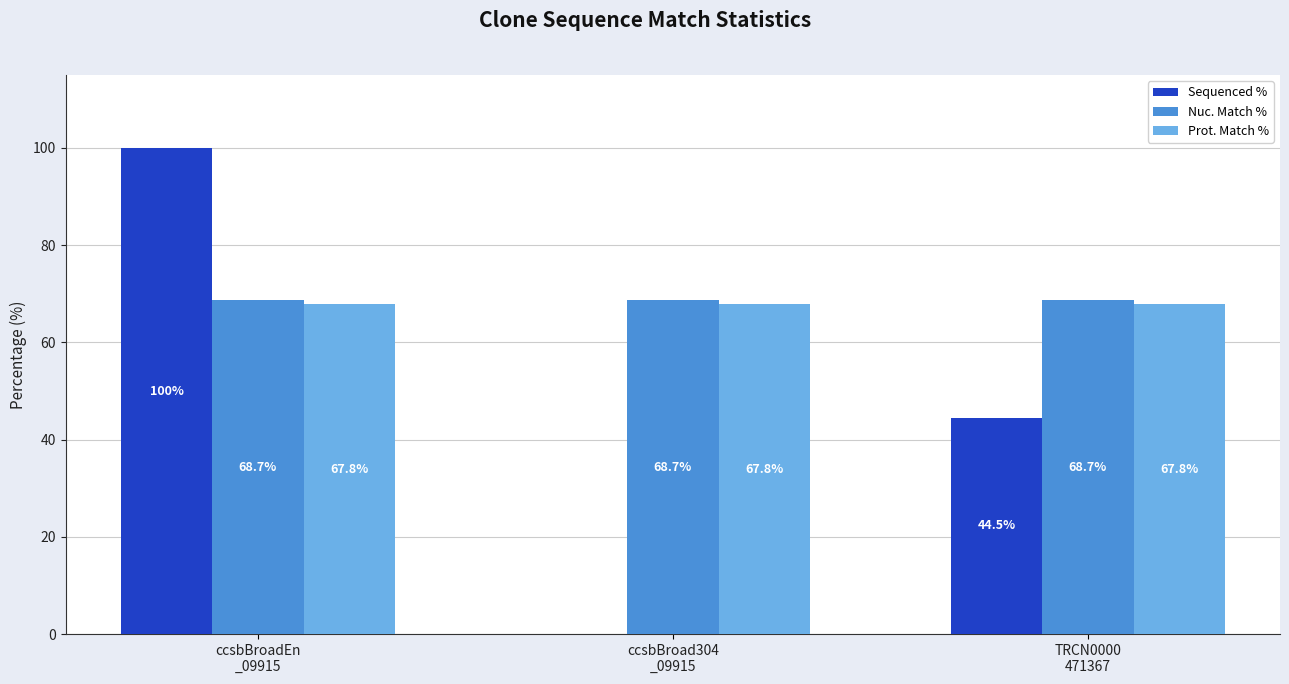

How many values in Sequenced % are above zero?

2